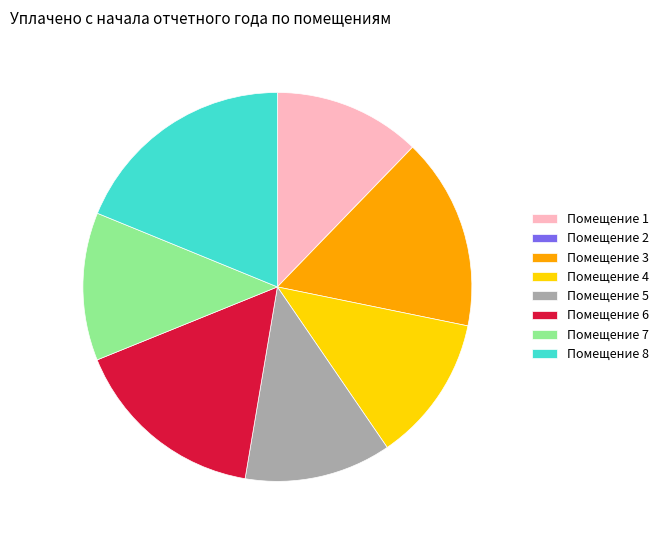

Is there any slice that represents more than half of the pie?

No